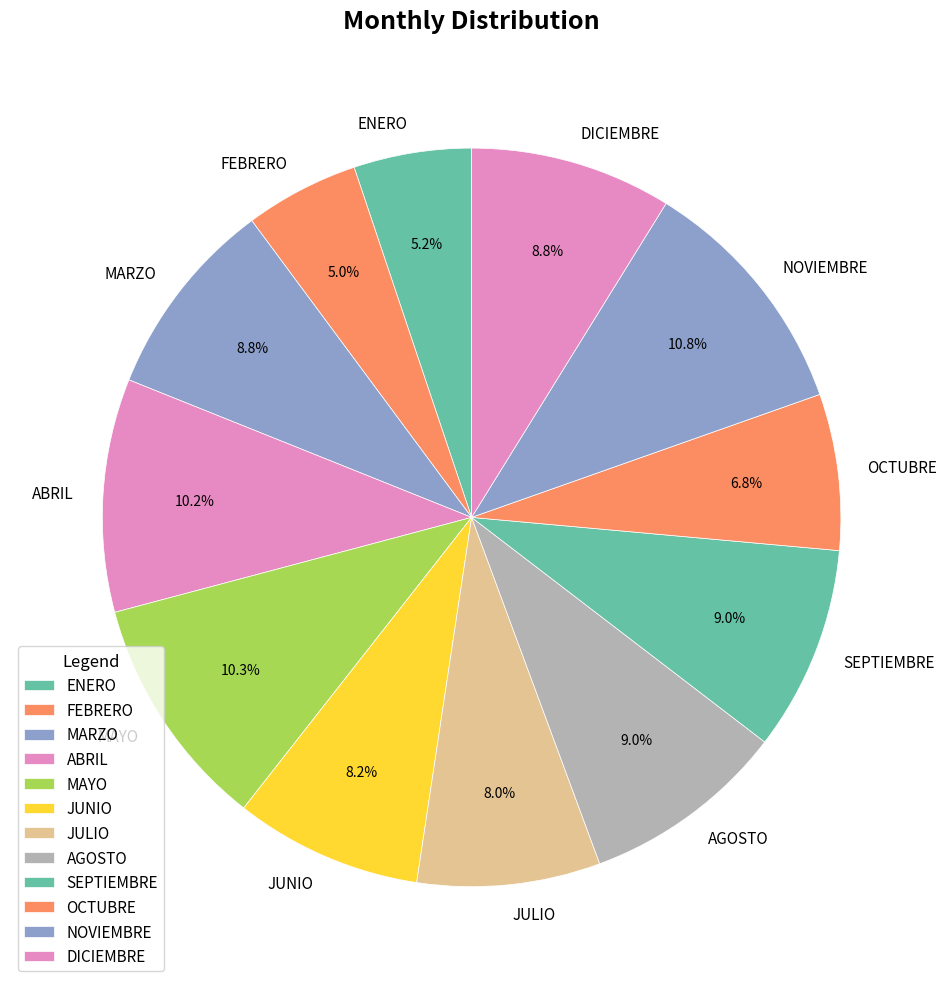

Approximately how many times larger is the value at SEPTIEMBRE compared to MAYO?

0.9